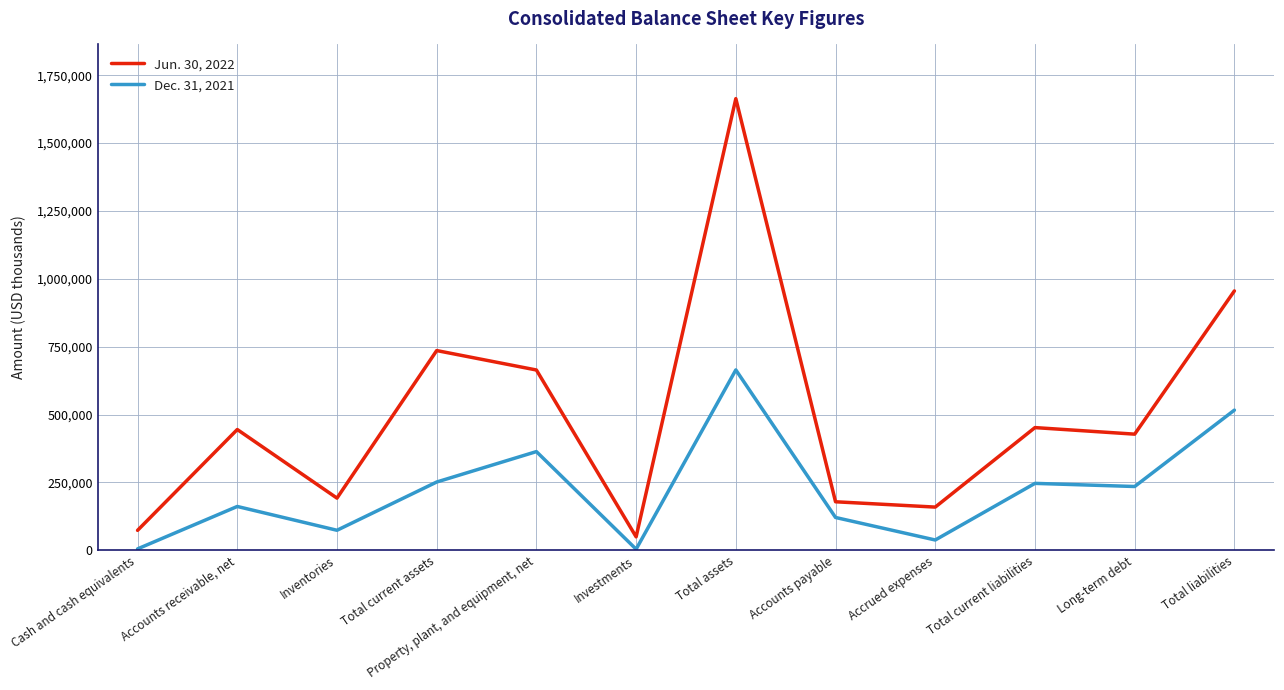

True or false: Dec. 31, 2021 has more than 1 points higher than both neighbors.

True